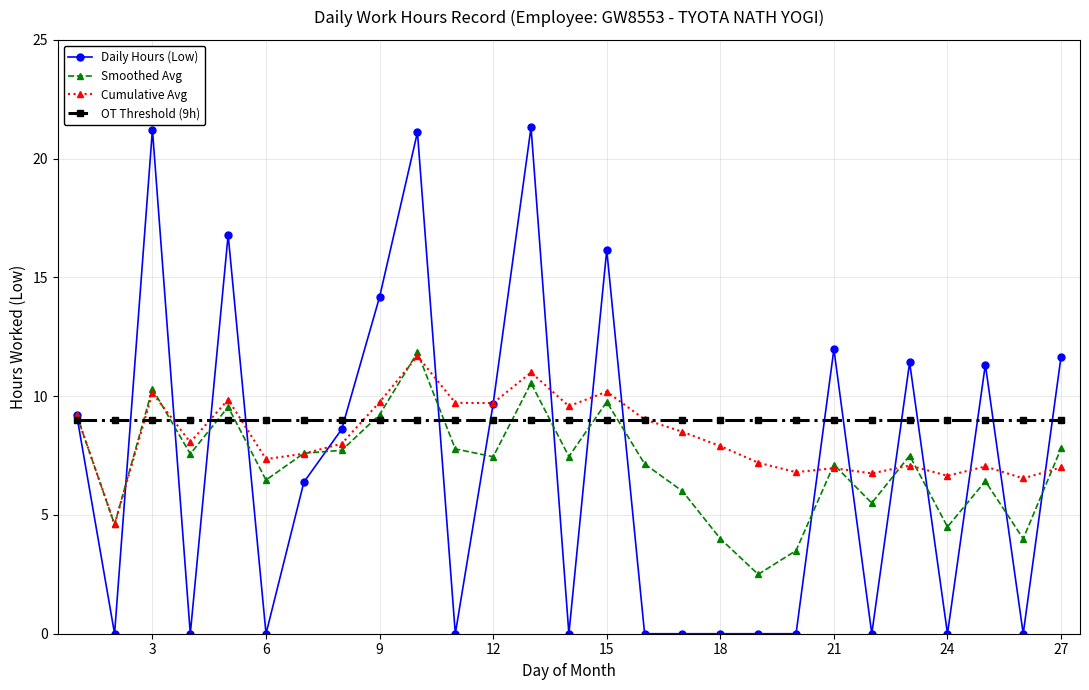

What is the maximum value shown in the chart?

21.3